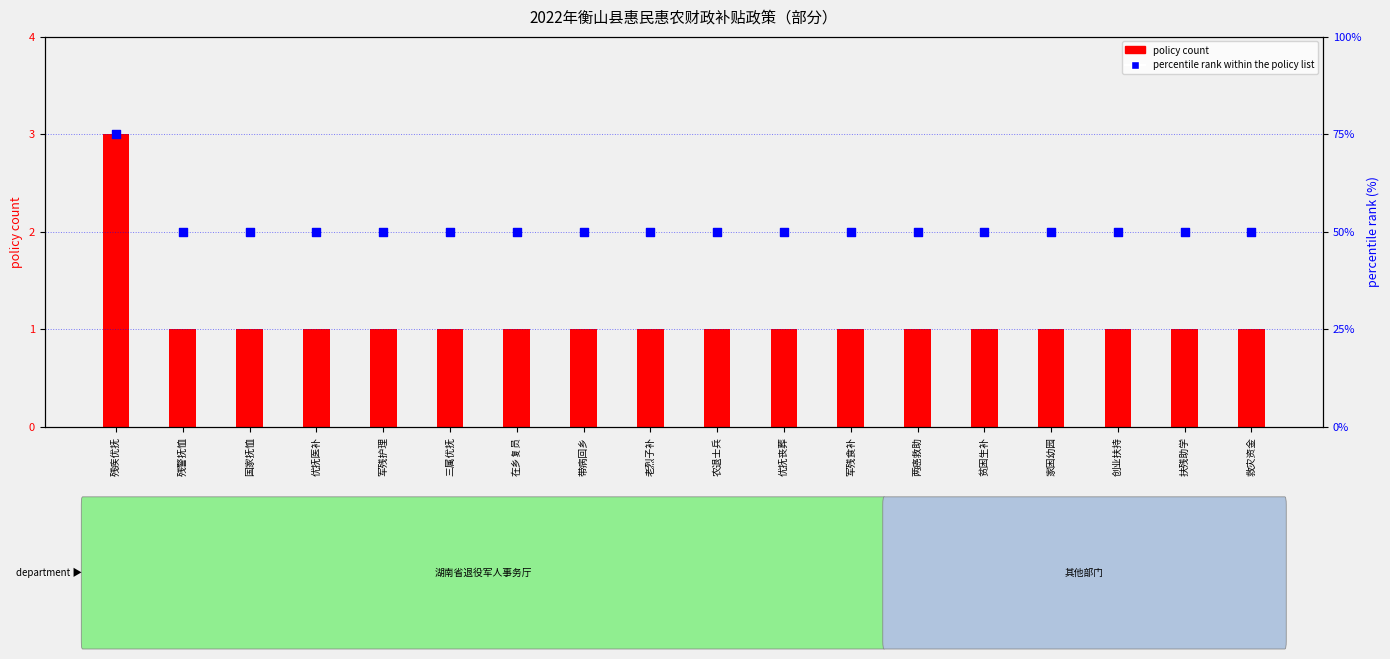

What are all the series names shown in the legend?

policy count, percentile rank within the policy list